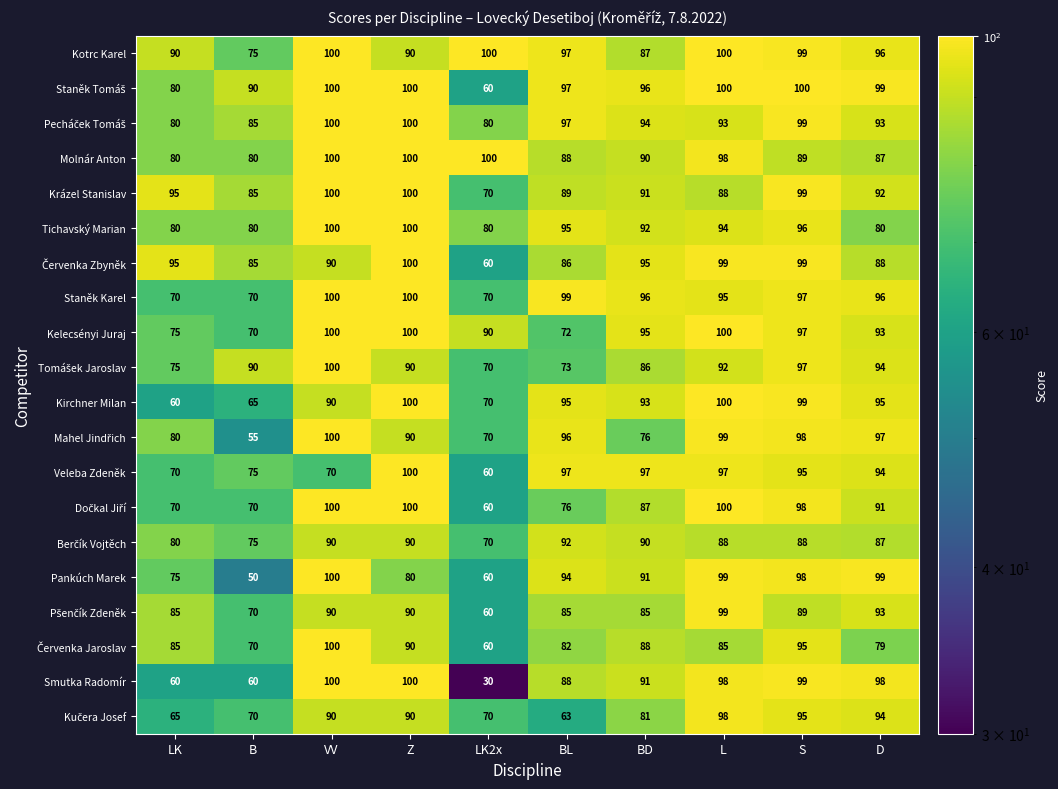

What is the difference between the maximum and minimum values in the Smutka Radomír series?

70